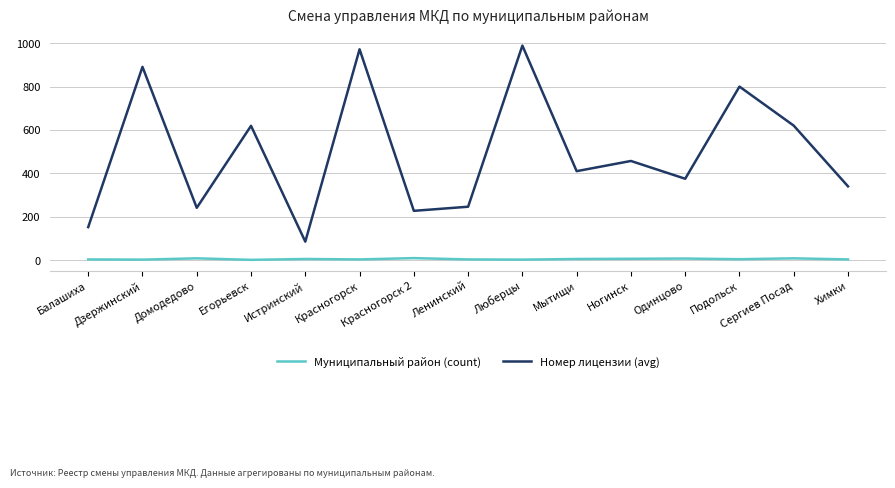

What is the difference between the maximum and minimum values in the Номер лицензии (avg) series?

904